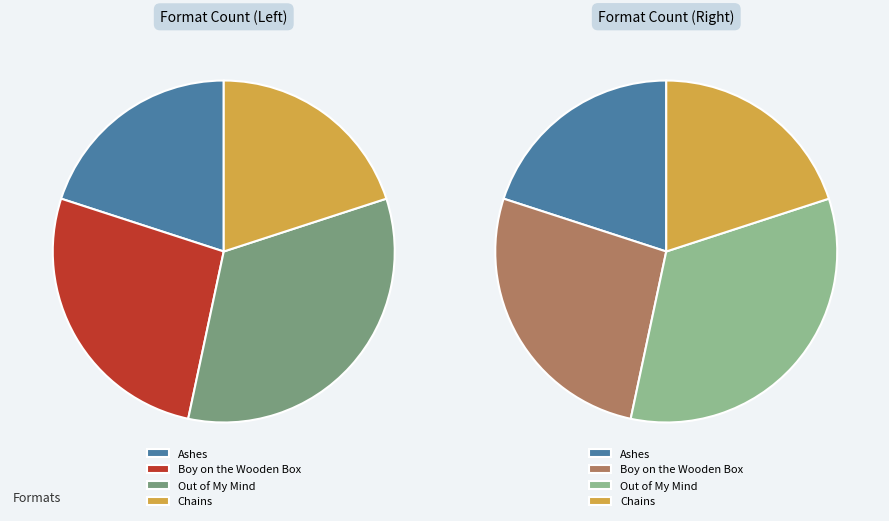

Rank the categories by value from highest to lowest.

Out of My Mind, Boy on the Wooden Box, Ashes, Chains